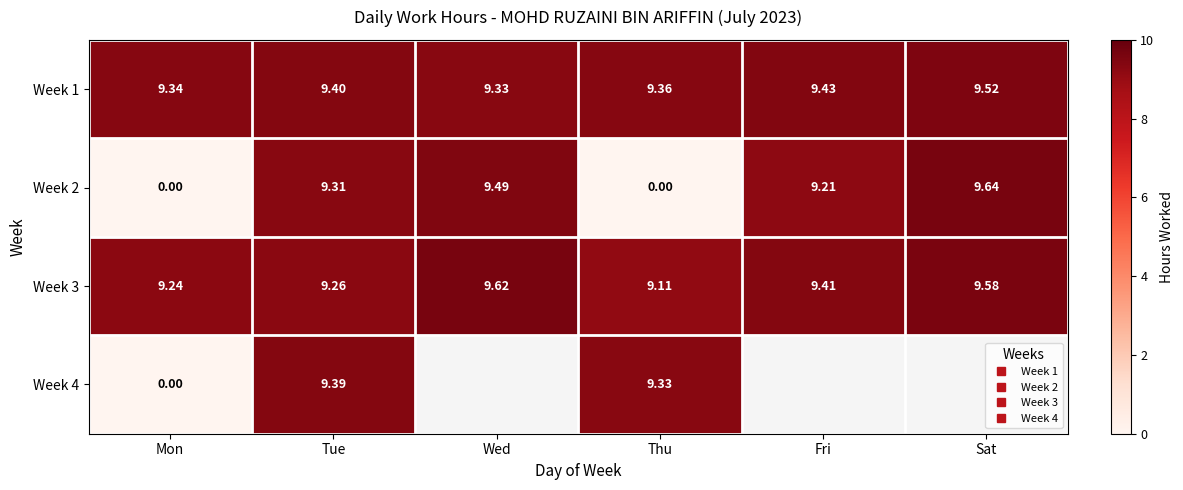

Which label corresponds to the largest value in the chart?

Sat